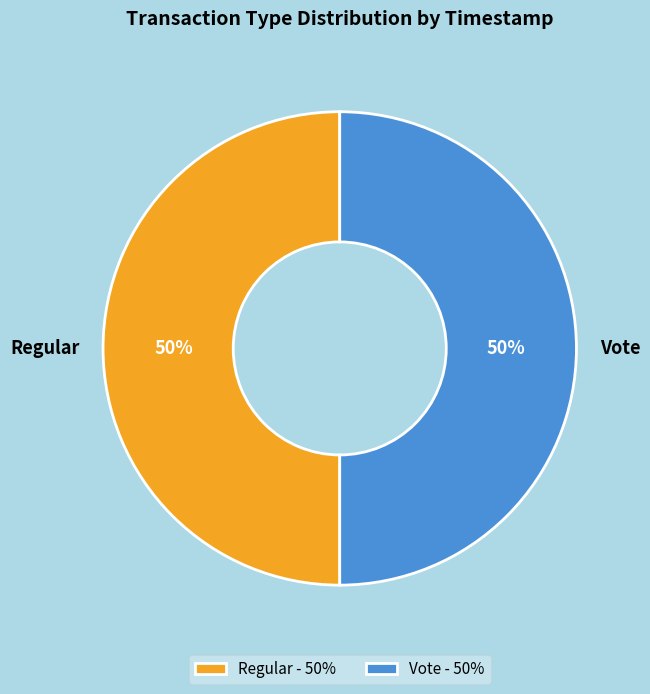

What is the ratio of the value at Regular to the value at Vote?

1.0